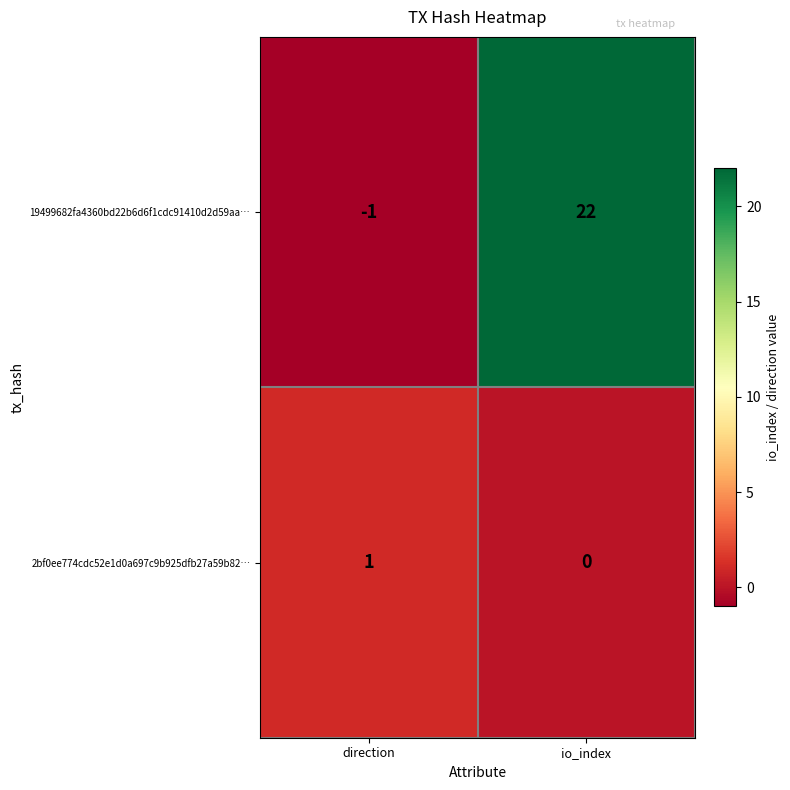

At io_index, list the series in order from largest to smallest.

19499682fa4360bd22b6d6f1cdc91410d2d59aa…, 2bf0ee774cdc52e1d0a697c9b925dfb27a59b82…